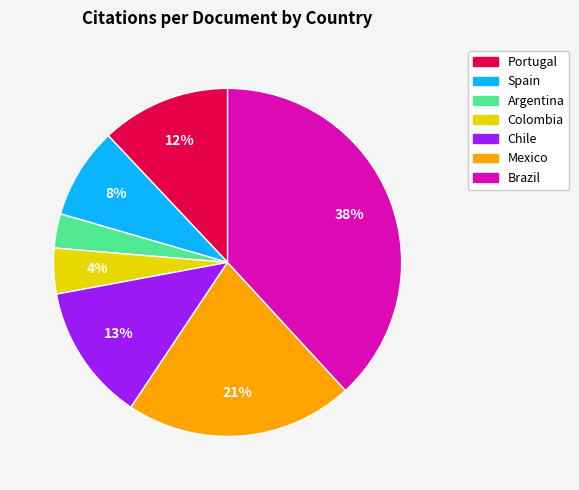

To the nearest percent, what portion does Portugal represent?

12%